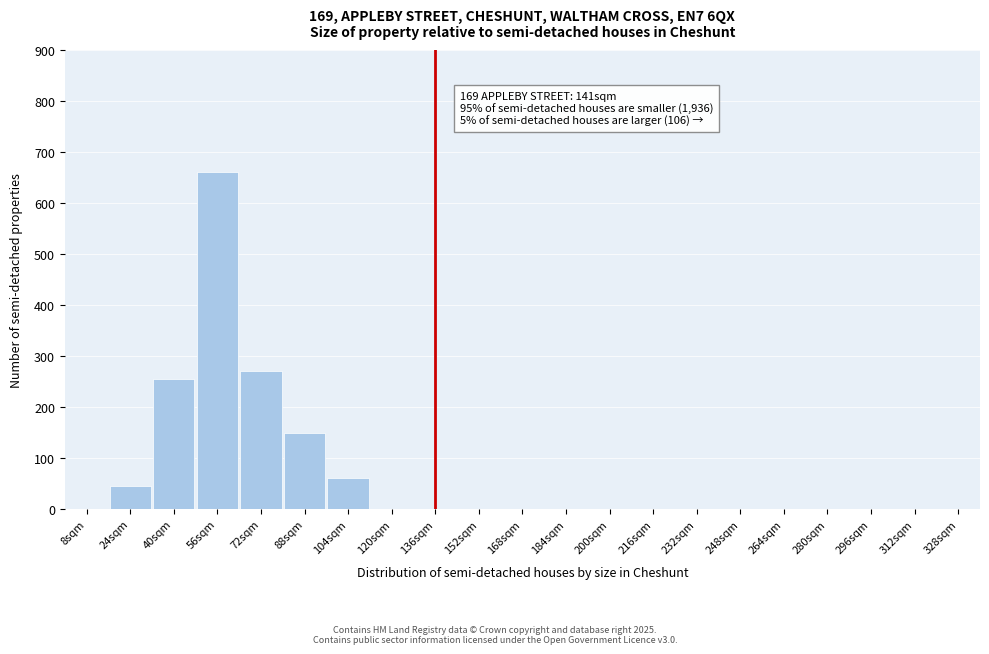

Reading left to right, transcribe all the data shown in this chart.

8sqm=0	24sqm=45	40sqm=255	56sqm=660	72sqm=270	88sqm=150	104sqm=60	120sqm=0	136sqm=0	152sqm=0	168sqm=0	184sqm=0	200sqm=0	216sqm=0	232sqm=0	248sqm=0	264sqm=0	280sqm=0	296sqm=0	312sqm=0	328sqm=0